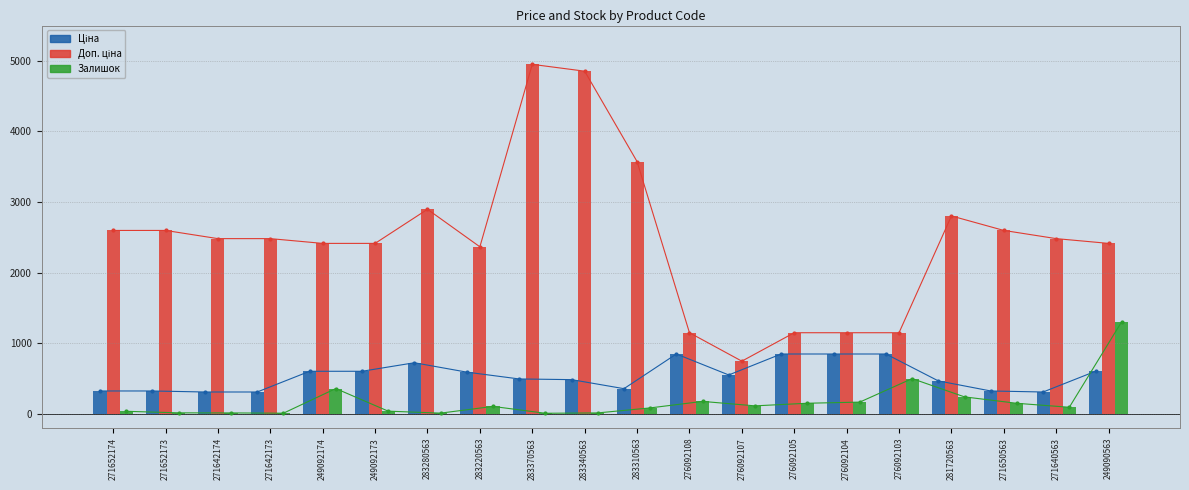

Which series changed the most between 249092173 and 276092108?

Доп. ціна